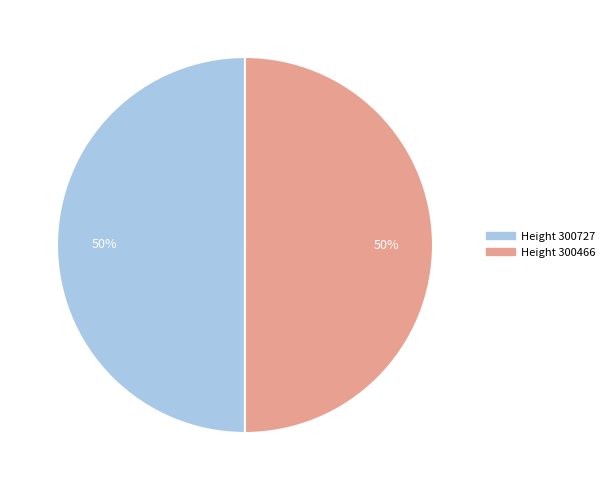

Is the sum of Height 300466 and Height 300727 greater than half?

Yes